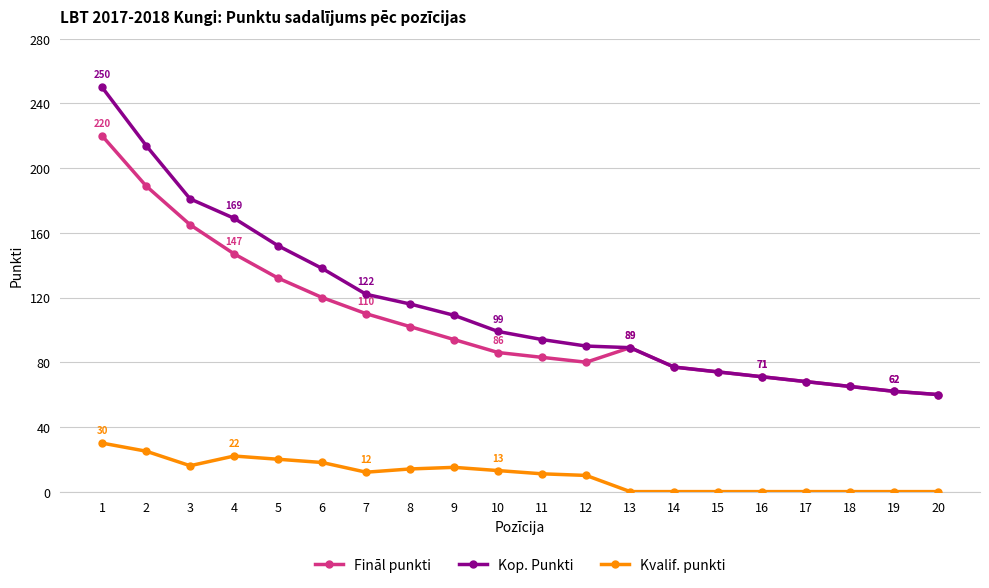

Which series has the widest spread of values?

Kop. Punkti